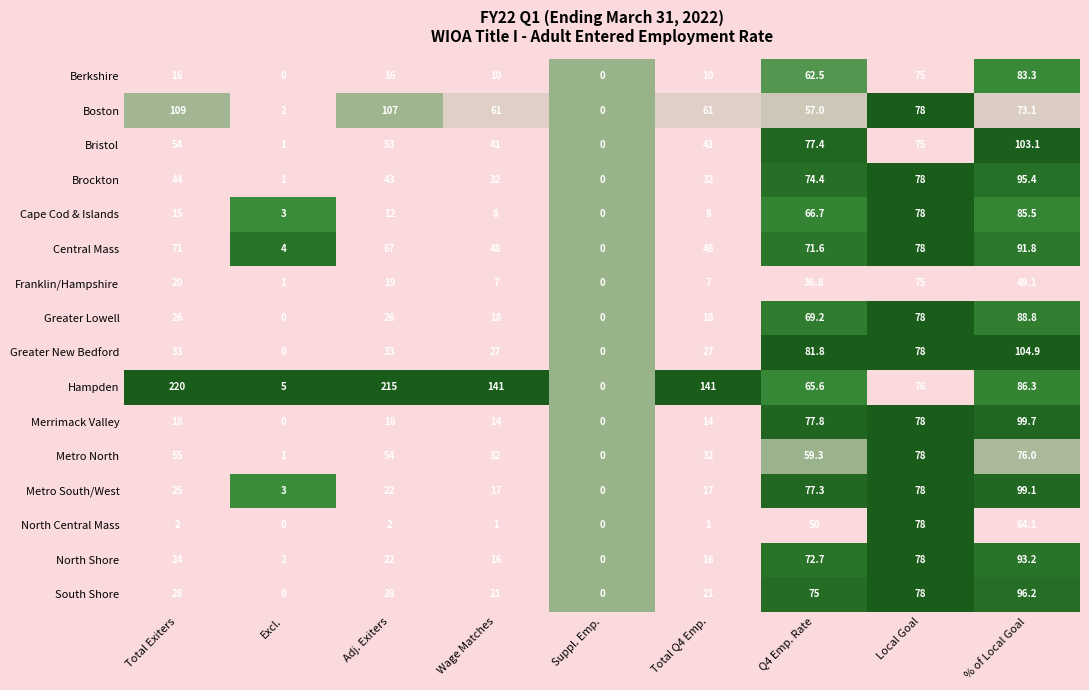

Is it true that North Shore equals 12.5 at Total Exiters?

False